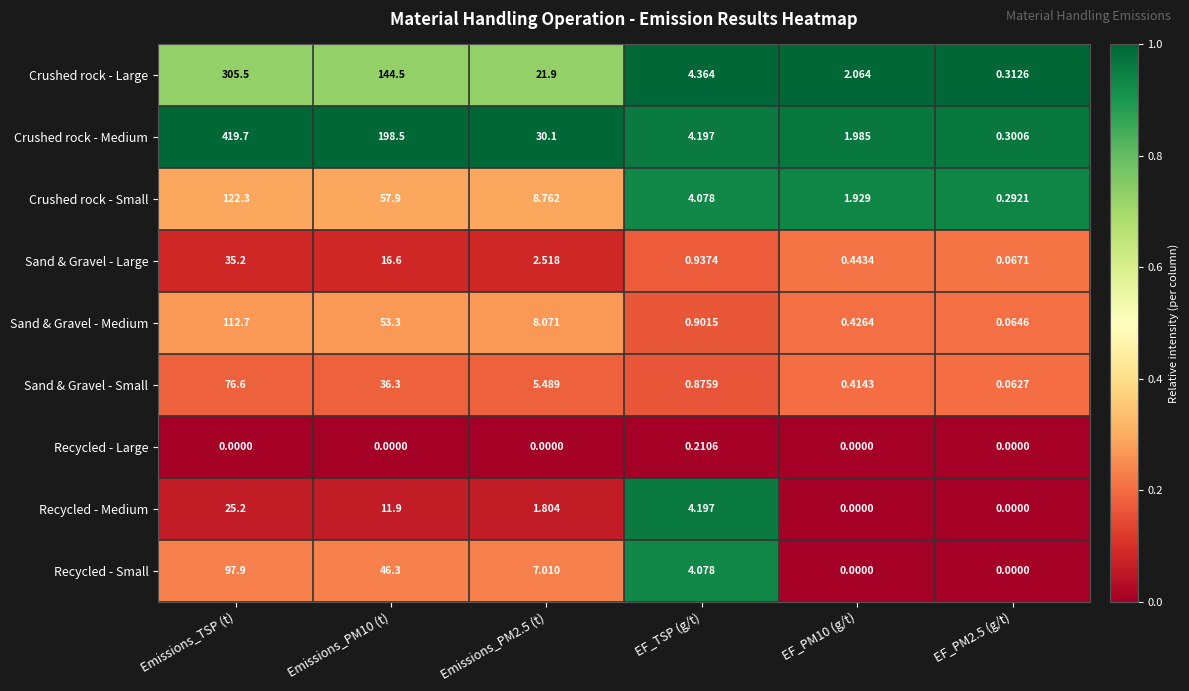

At which category is the sum across all series the highest?

Emissions_TSP (t)